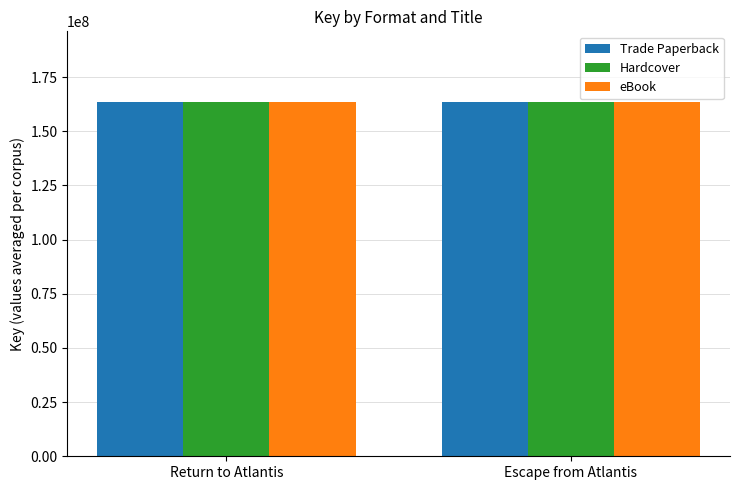

True or false: eBook has a value of 80330784 at Escape from Atlantis.

False